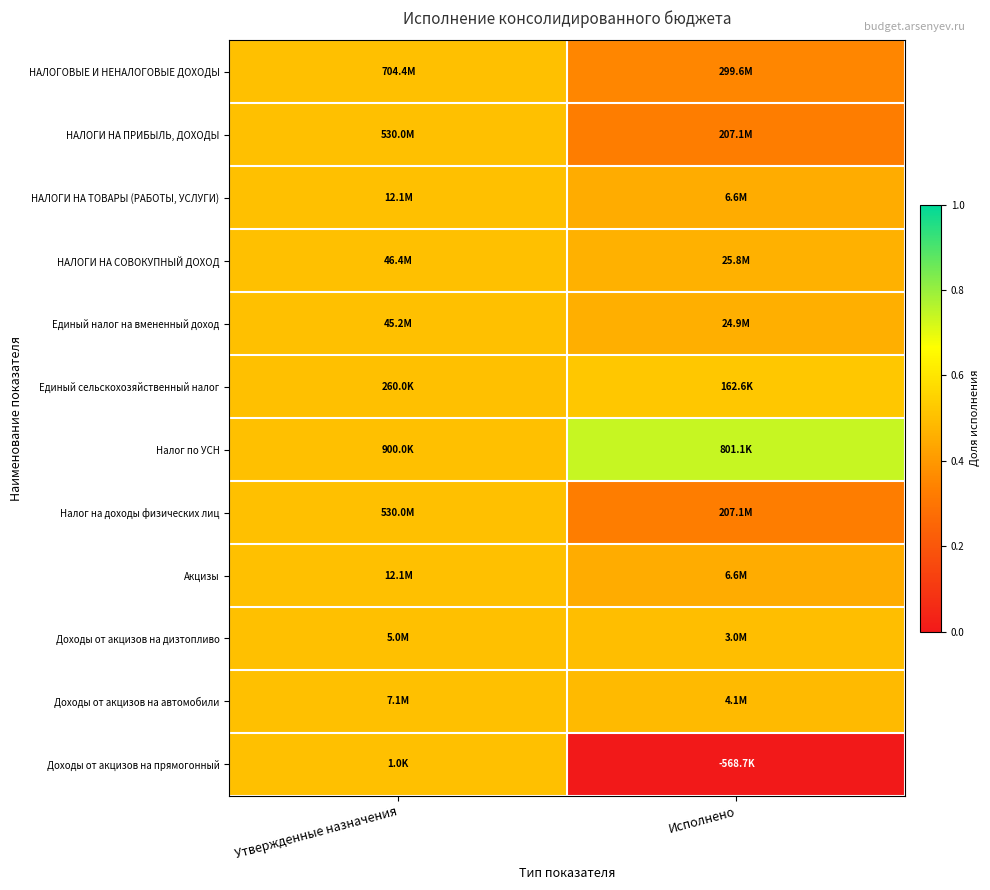

Rank the series by their maximum value, from highest to lowest.

Налог по УСН, Единый сельскохозяйственный налог, НАЛОГОВЫЕ И НЕНАЛОГОВЫЕ ДОХОДЫ, НАЛОГИ НА ПРИБЫЛЬ, ДОХОДЫ, НАЛОГИ НА ТОВАРЫ (РАБОТЫ, УСЛУГИ), НАЛОГИ НА СОВОКУПНЫЙ ДОХОД, Единый налог на вмененный доход, Налог на доходы физических лиц, Акцизы, Доходы от акцизов на дизтопливо, Доходы от акцизов на автомобили, Доходы от акцизов на прямогонный